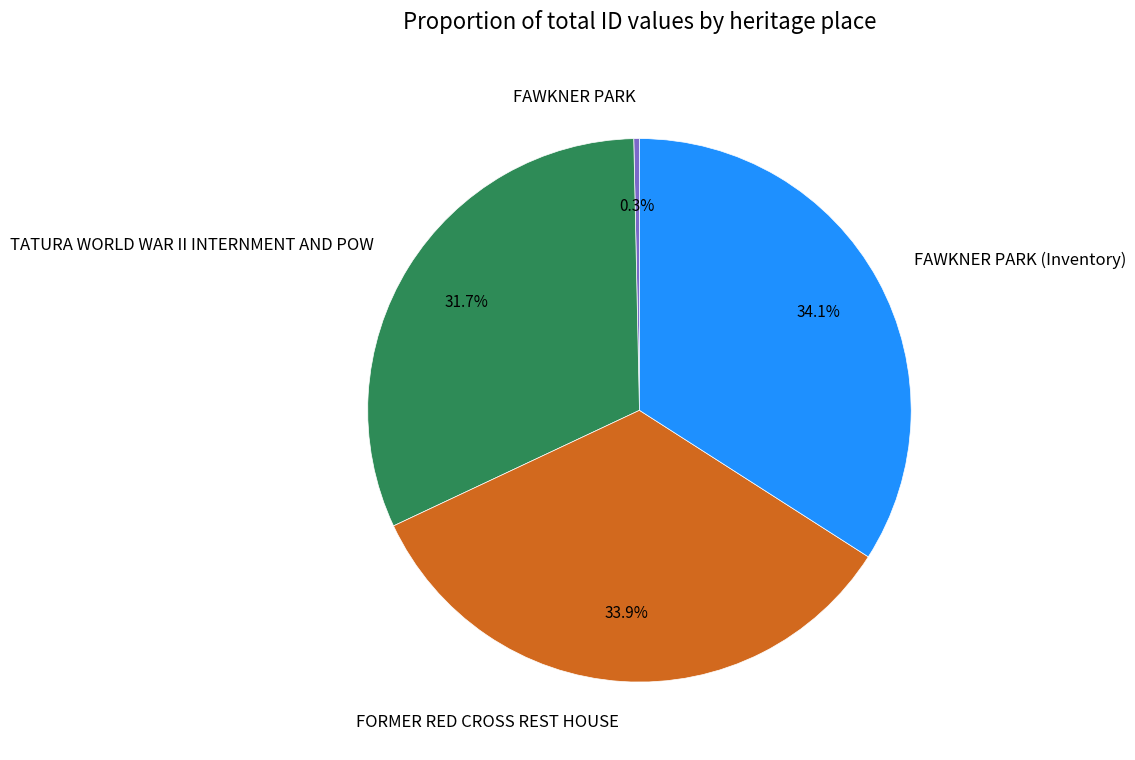

What is the ratio of the value at FORMER RED CROSS REST HOUSE to the value at FAWKNER PARK?

101.4